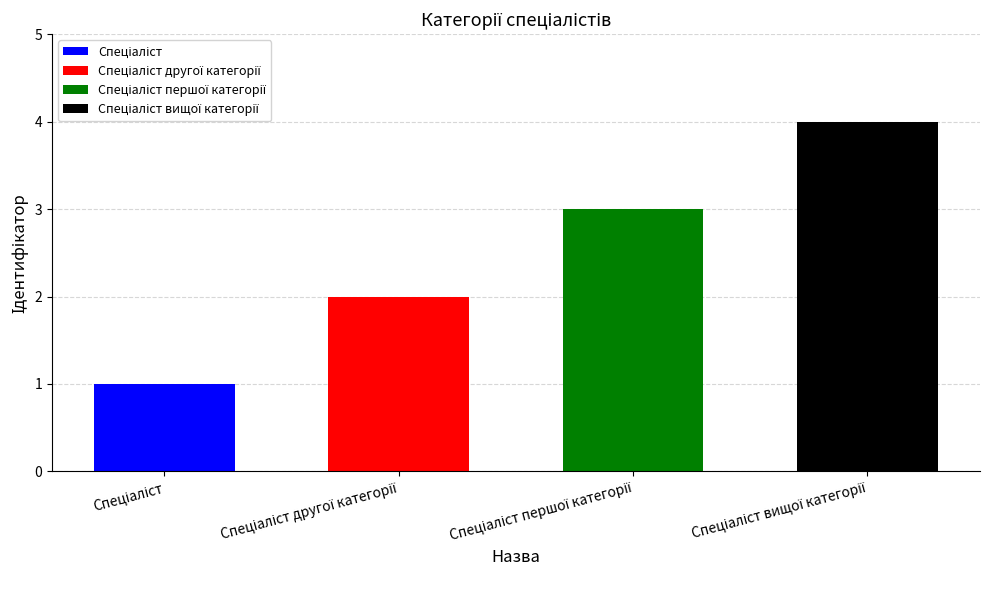

What is the difference between the values at Спеціаліст вищої категорії and Спеціаліст другої категорії?

2